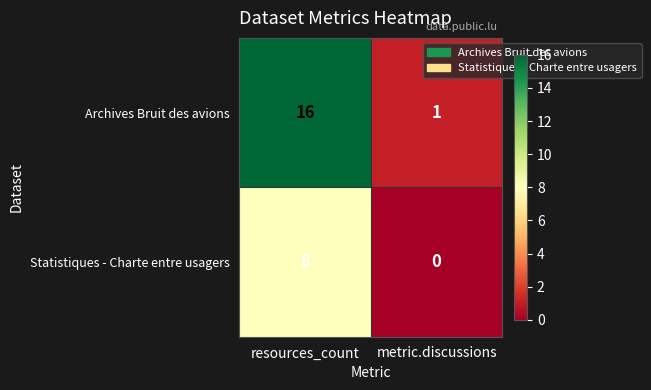

The value of Archives Bruit des avions at metric.discussions is 0. True or false?

False